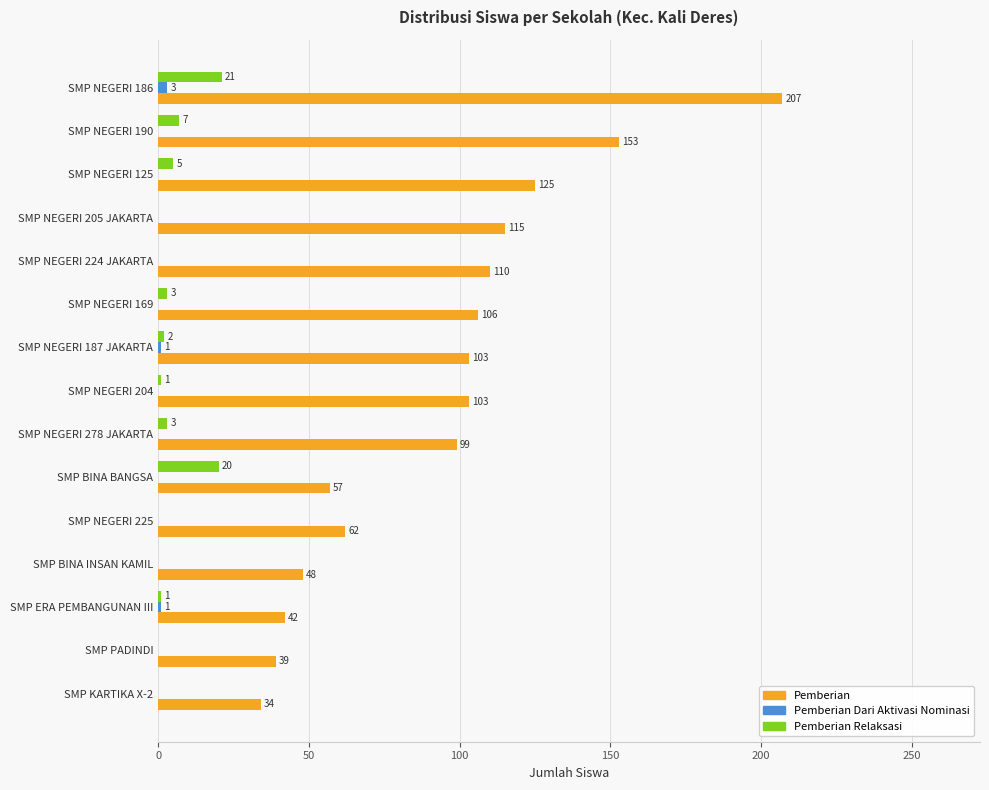

Where is Pemberian Relaksasi nearest to the value 10?

SMP NEGERI 190